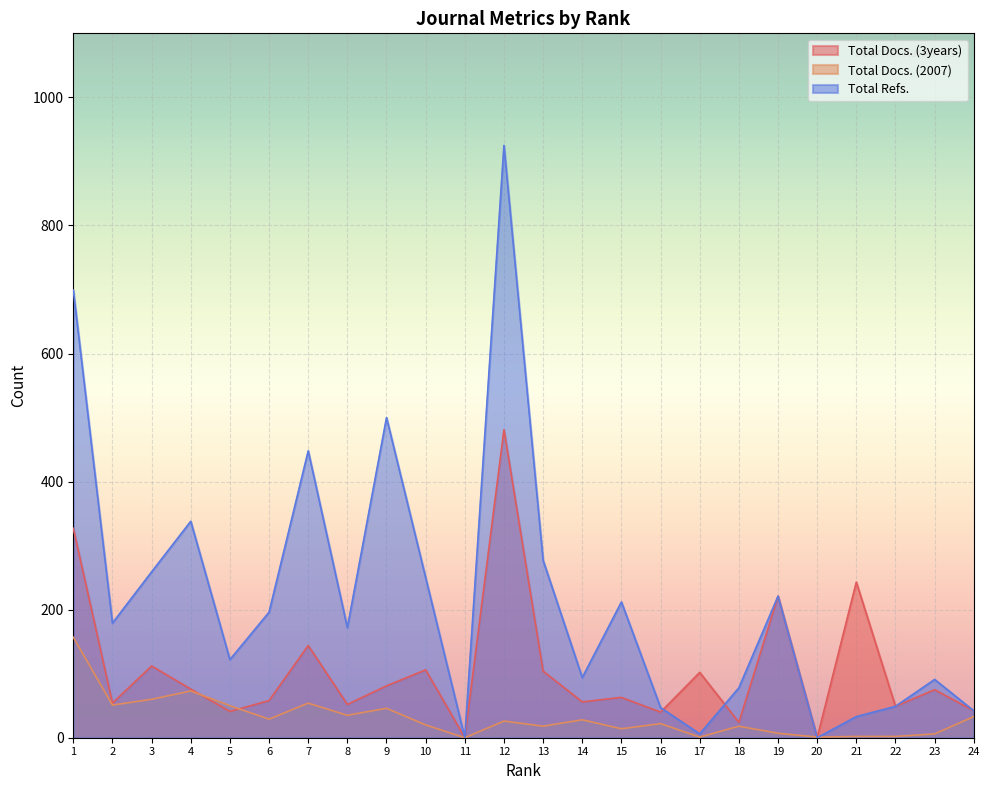

How many data points in Total Docs. (3years) are above 75?

11